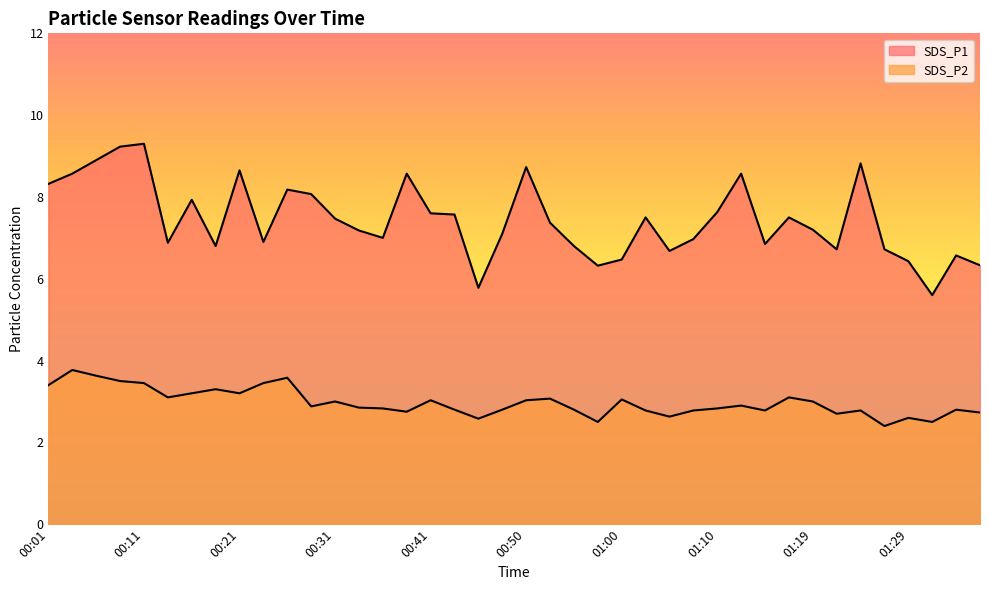

What is the label of the 9th point from the left?

00:21